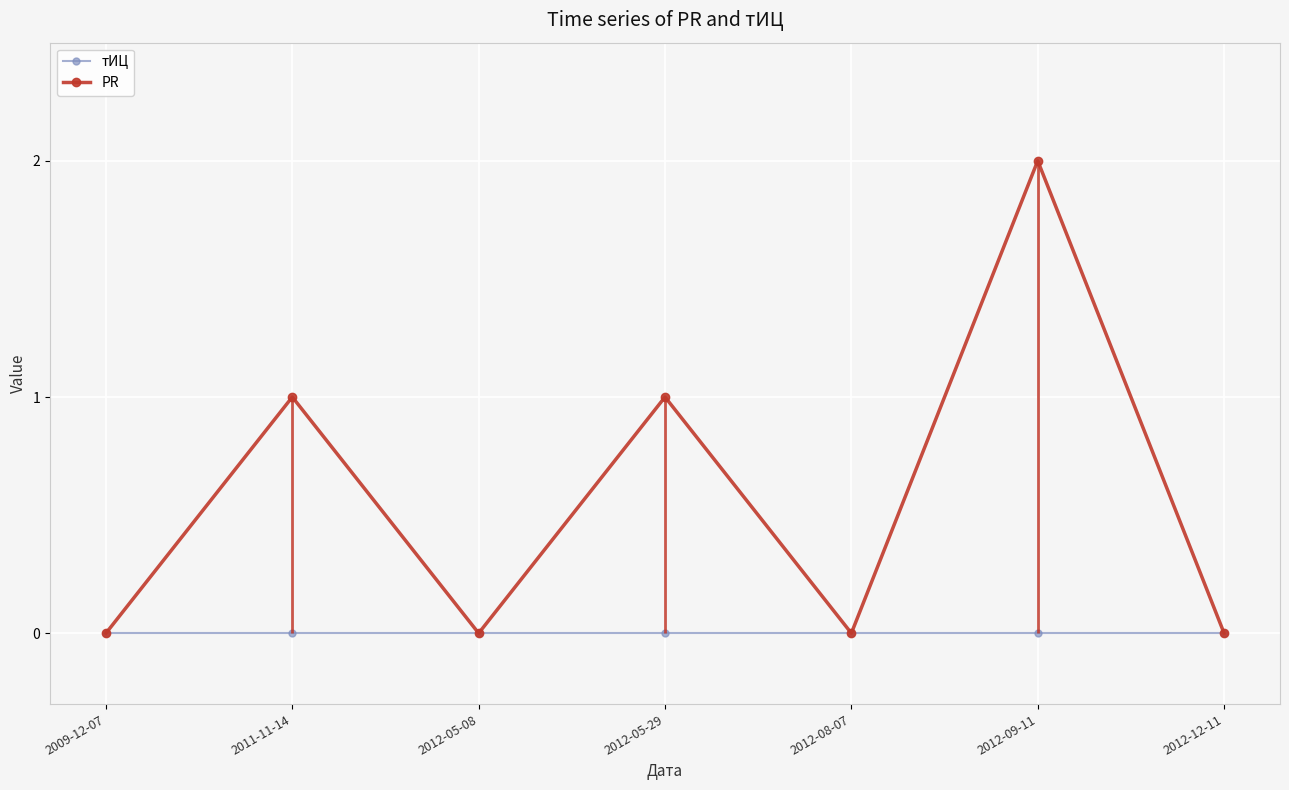

True or false: тИЦ and PR cross at least once.

False